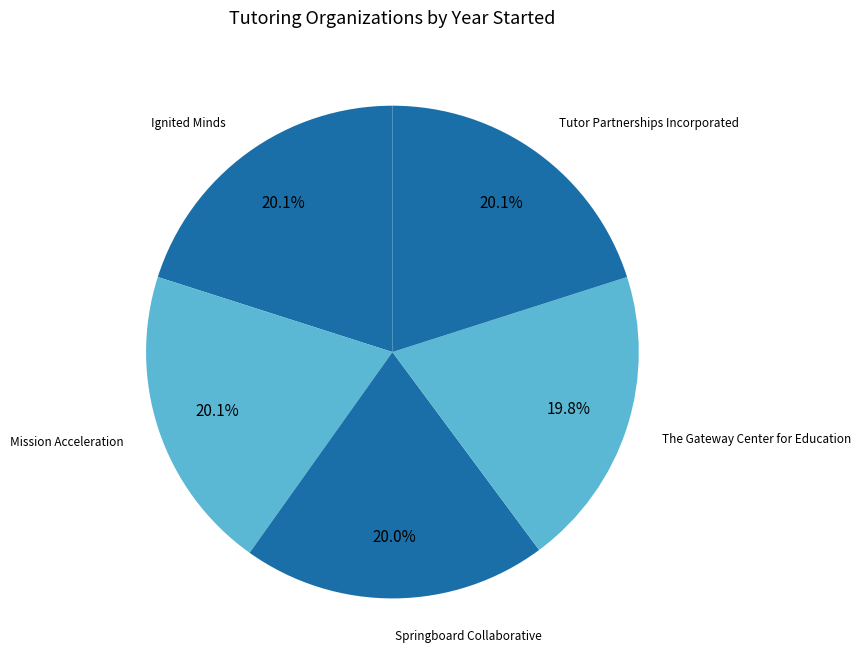

True or false: Tutor Partnerships Incorporated accounts for 27% of the total.

False